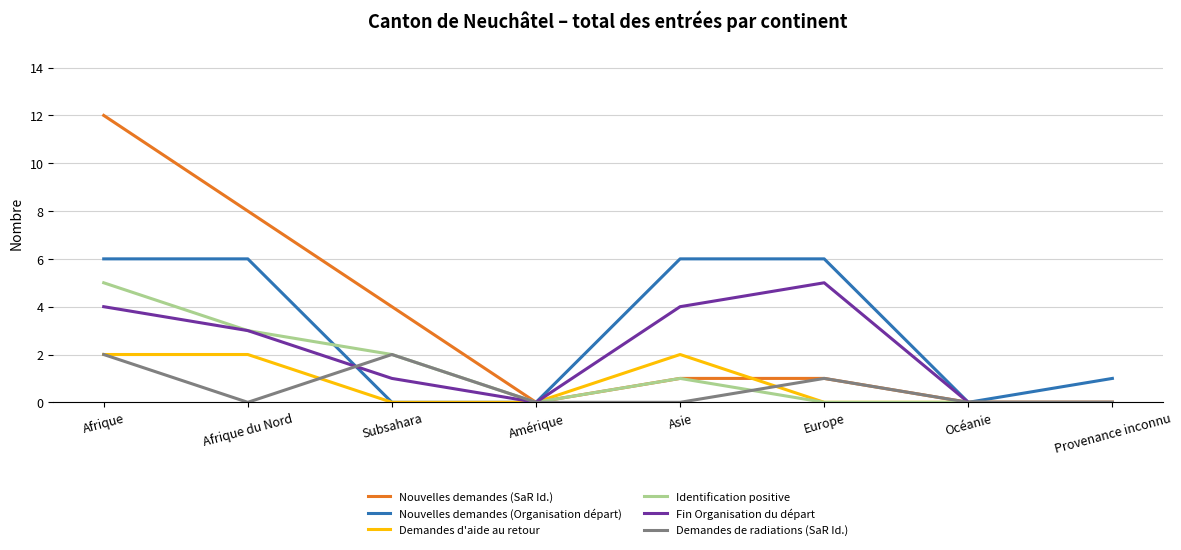

Between Afrique du Nord and Amérique, which series saw the biggest shift?

Nouvelles demandes (SaR Id.)